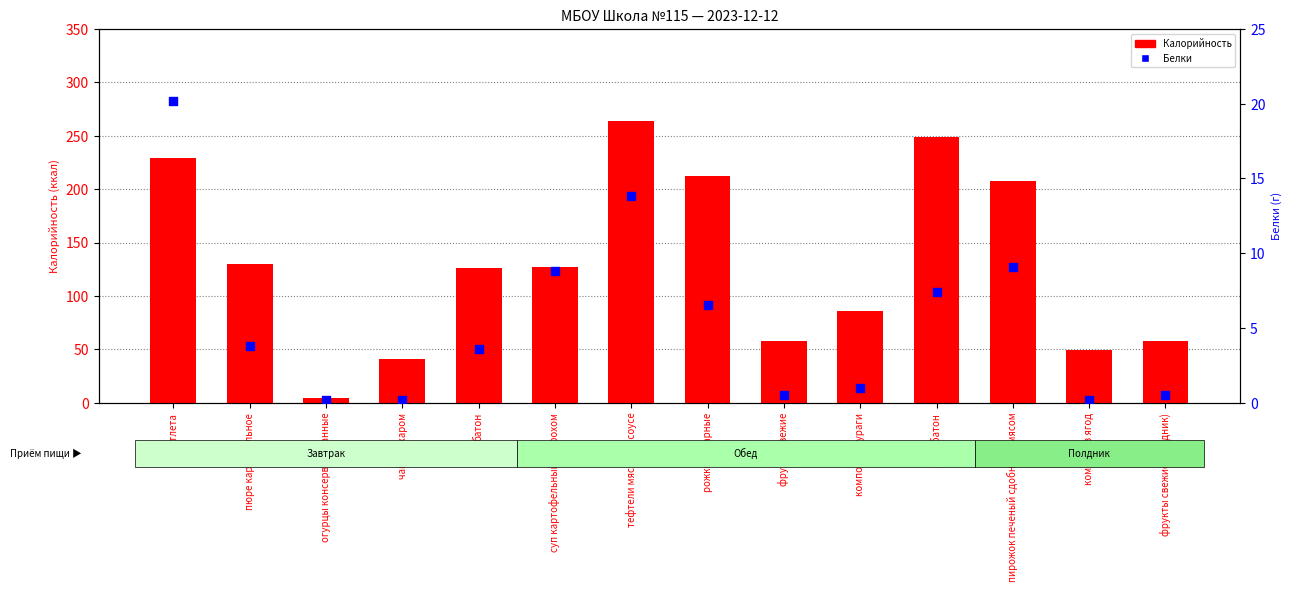

Which series has the largest total across all categories?

Калорийность